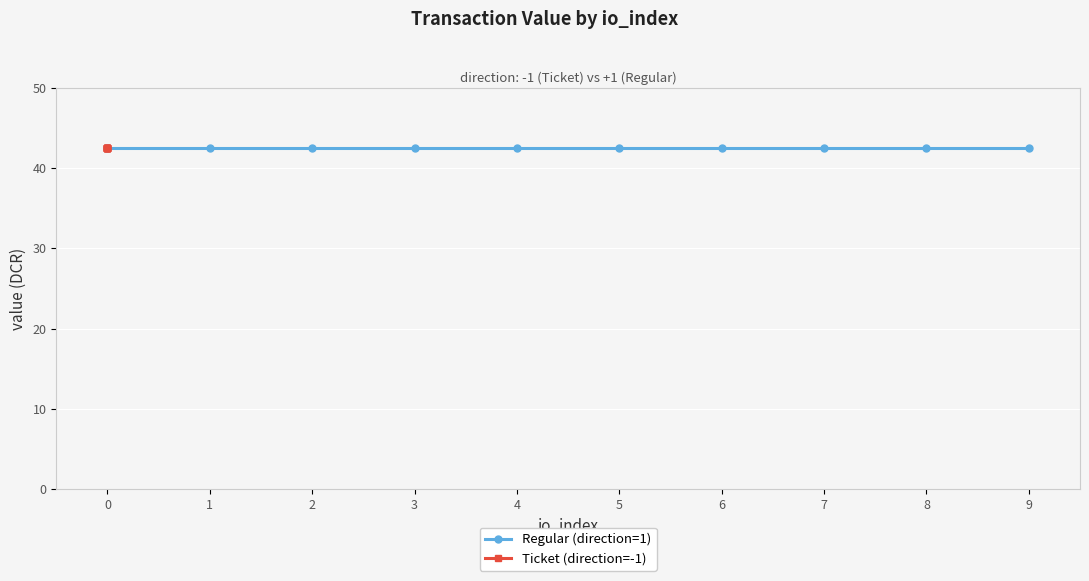

Which series has the largest range (max minus min)?

Regular (direction=1)